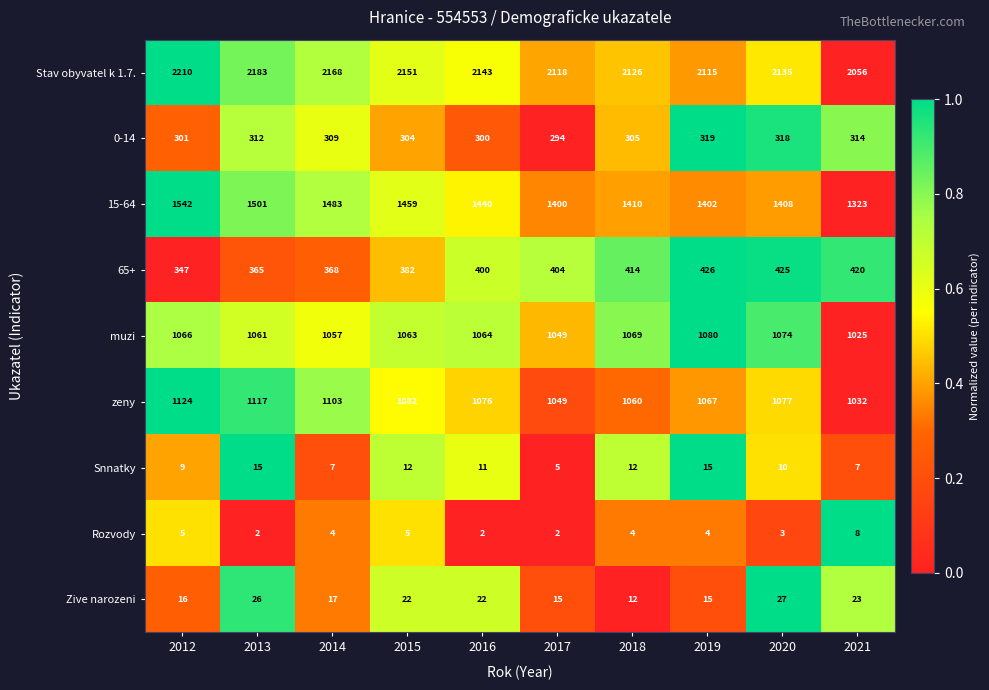

What is the average value of the 15-64 series?

1437